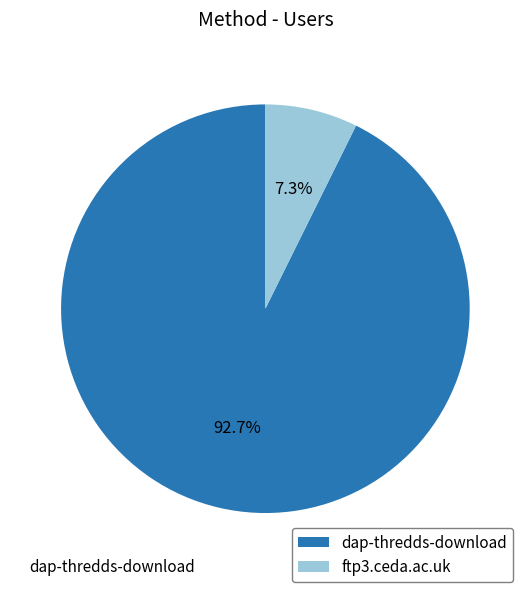

How many slices are in this pie chart?

2